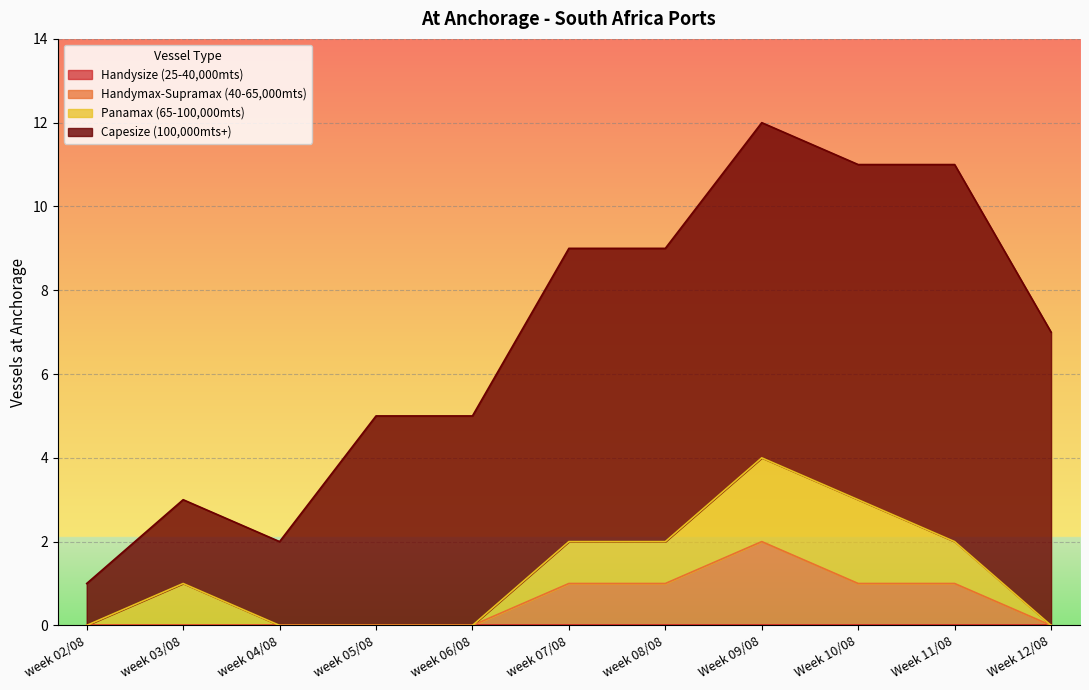

What position from the right is week 07/08?

6